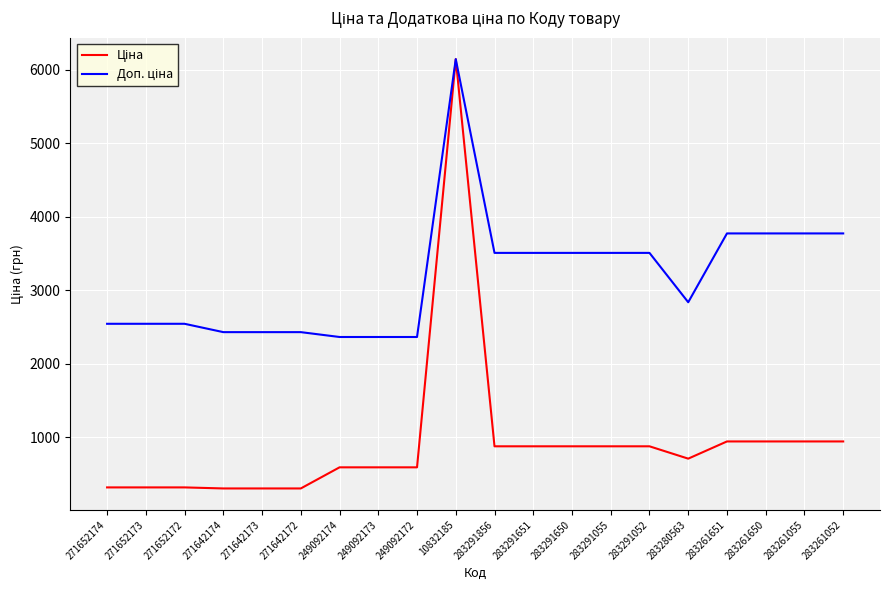

At which category does the chart reach its peak across all series?

10832185